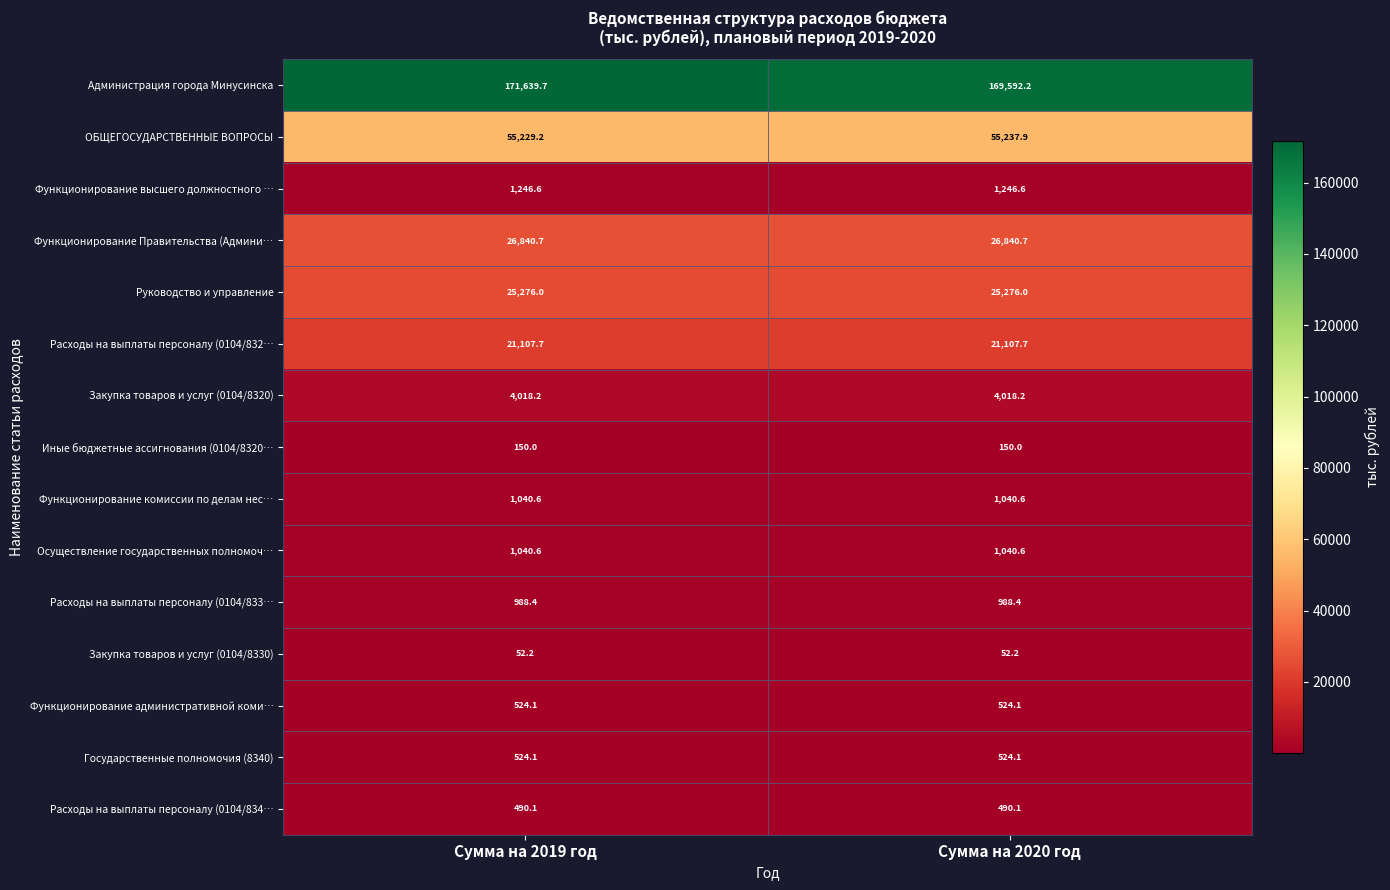

Which label corresponds to the largest value in the chart?

Сумма на 2019 год